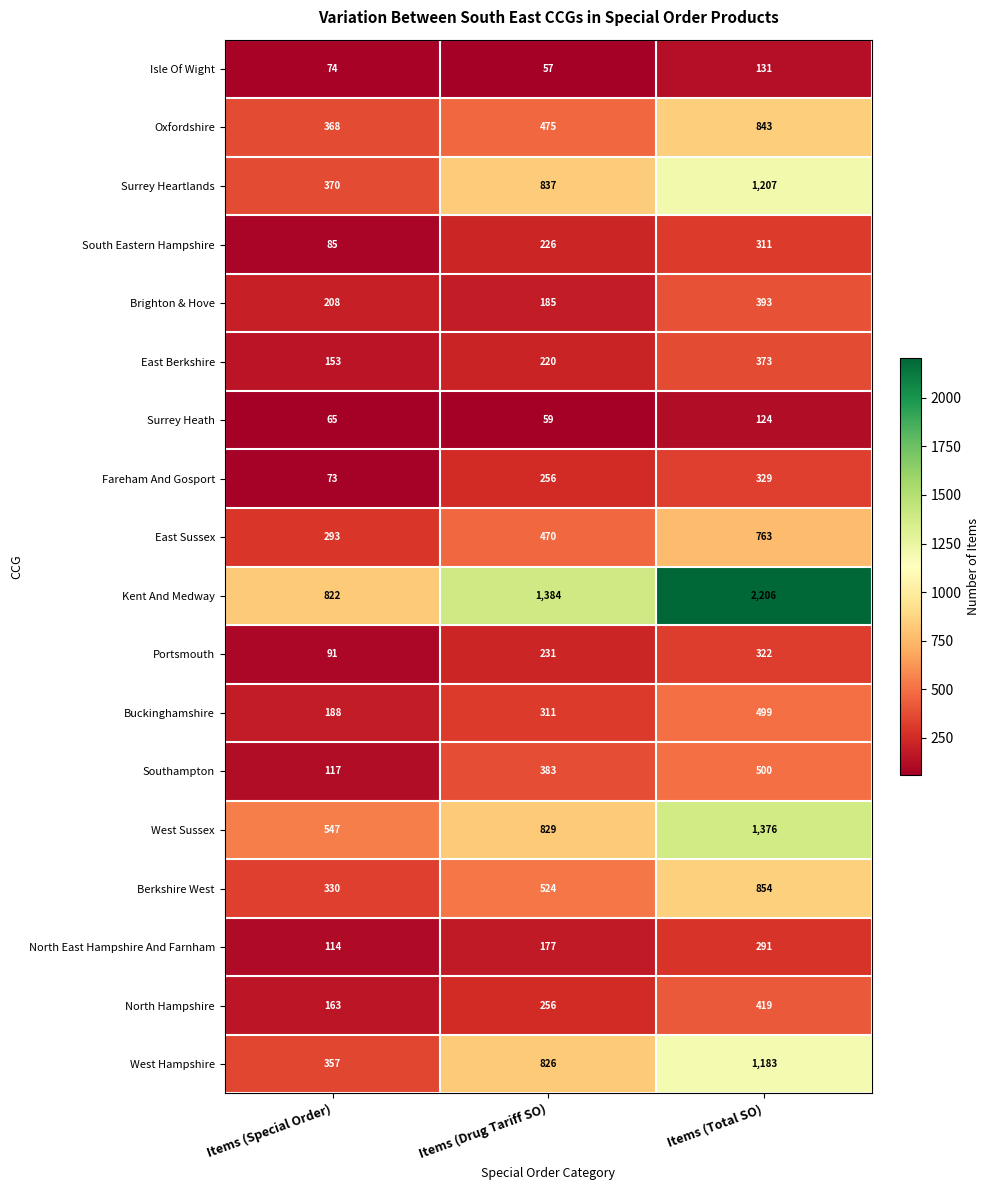

What is the sum of all Berkshire West values?

1708